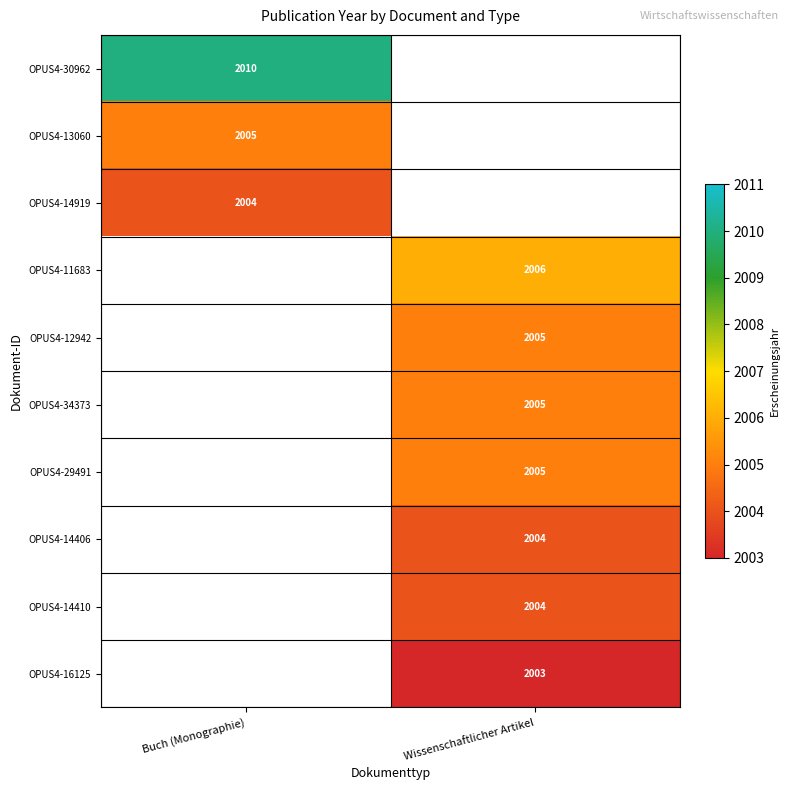

The OPUS4-11683 series shows 2006 at Wissenschaftlicher Artikel. True or false?

True